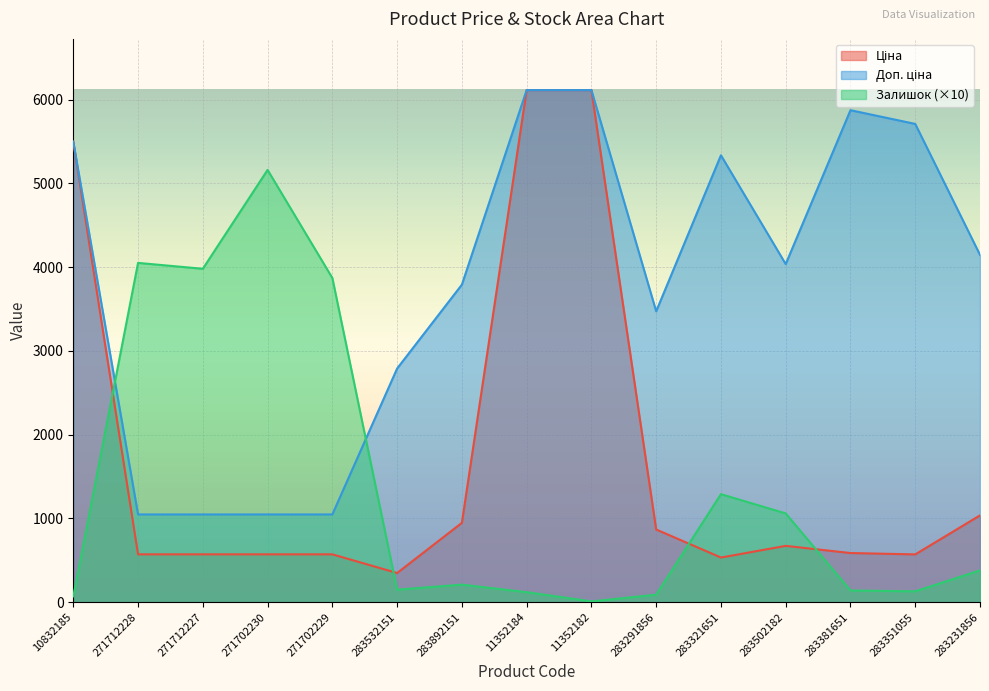

At which label does Залишок first exceed 210?

271712228